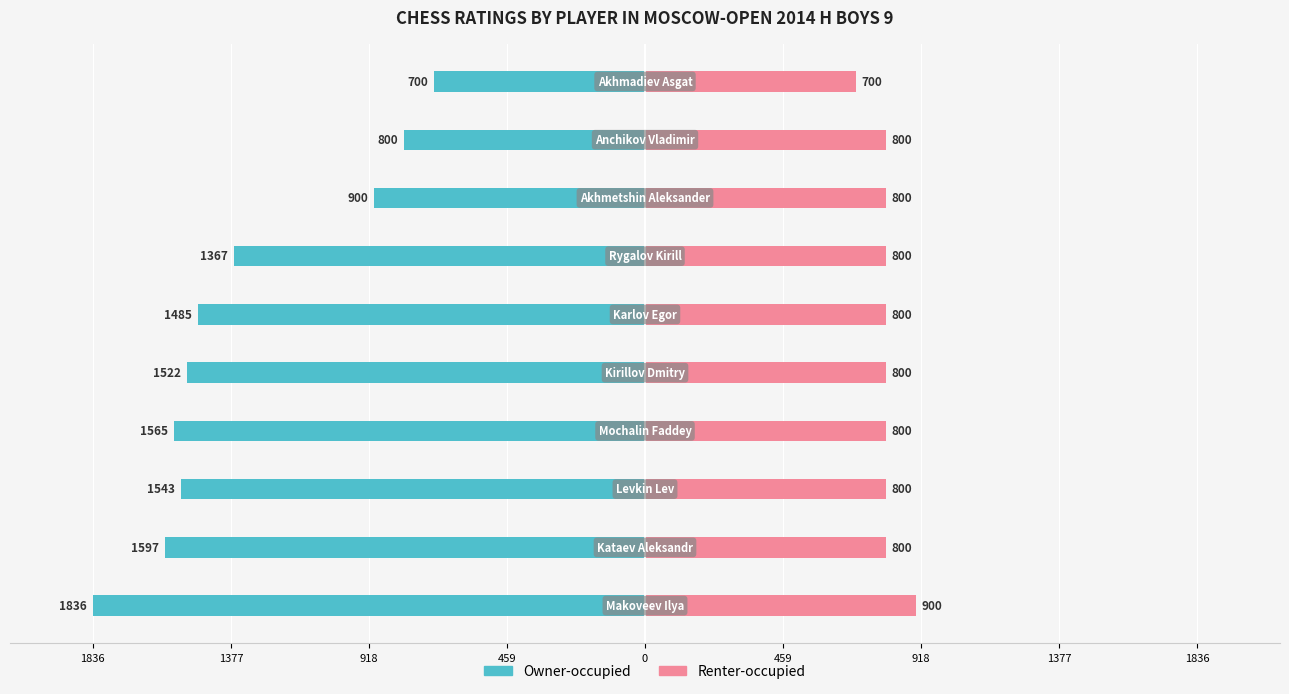

Is the value of Owner-occupied at 459 greater than the value of Renter-occupied at 0?

No